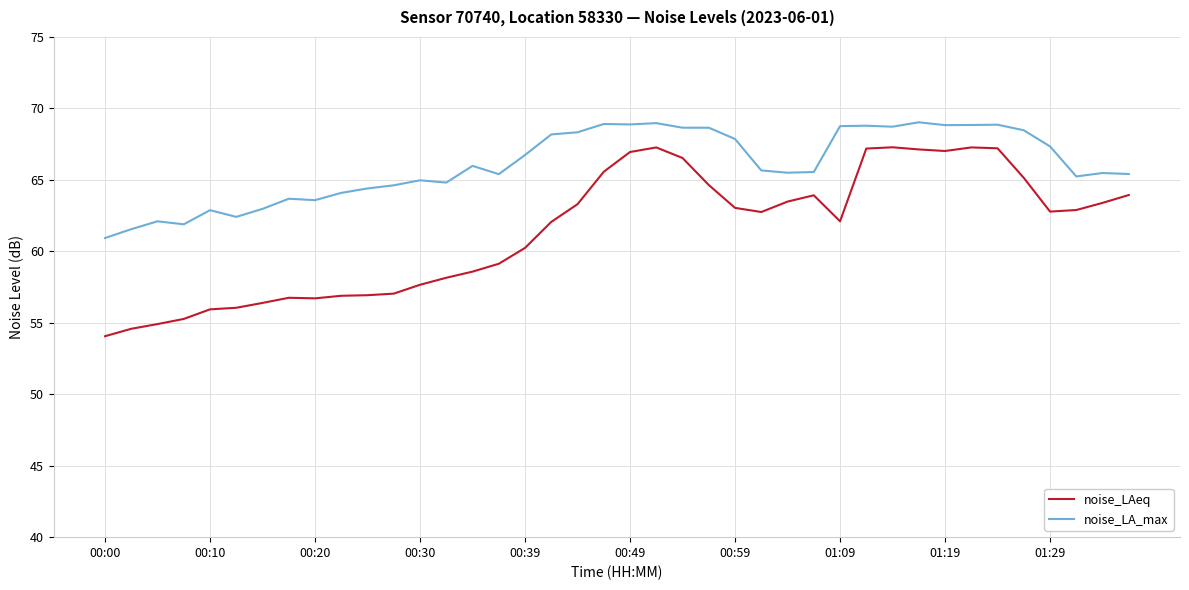

Rank the series by their average value, from lowest to highest.

noise_LAeq, noise_LA_max